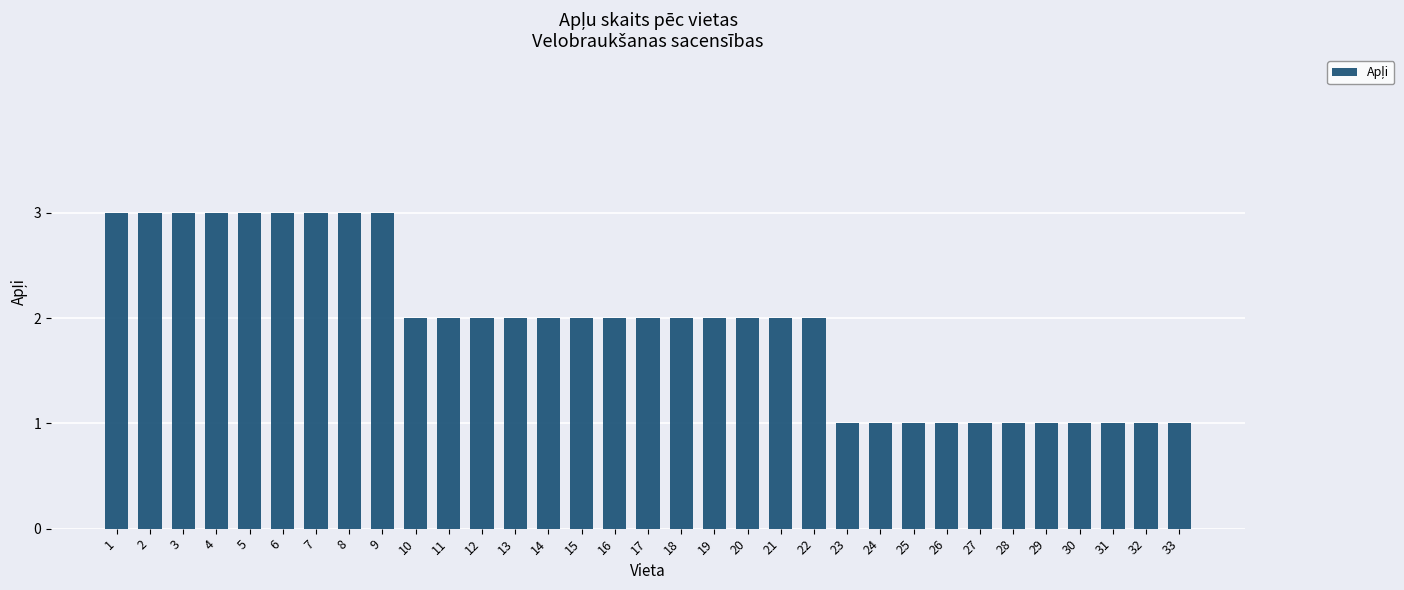

Is it true that the value at 5 is 5?

False